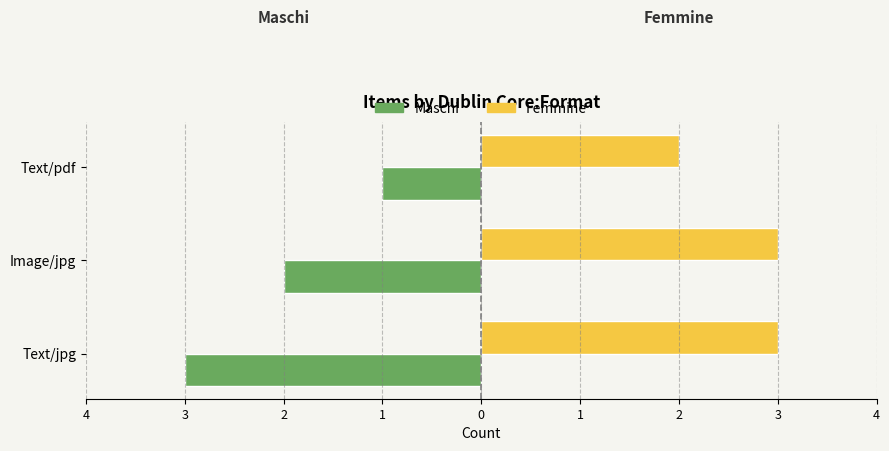

What are all the series names shown in the legend?

Maschi, Femmine